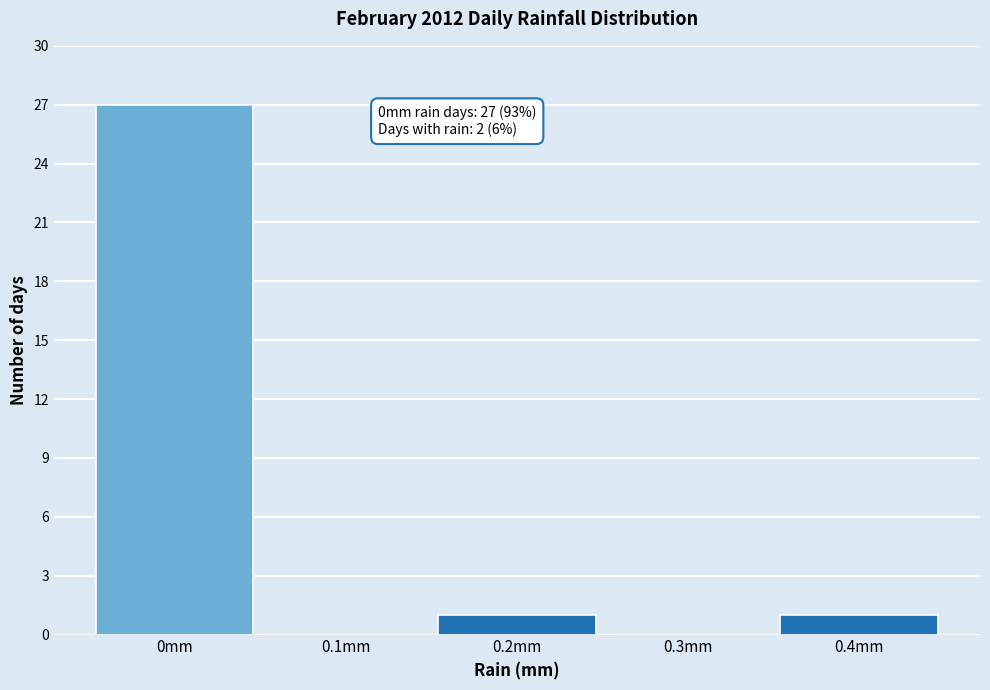

Over which range of the x-axis is the bar tallest?

-0.05 to 0.05